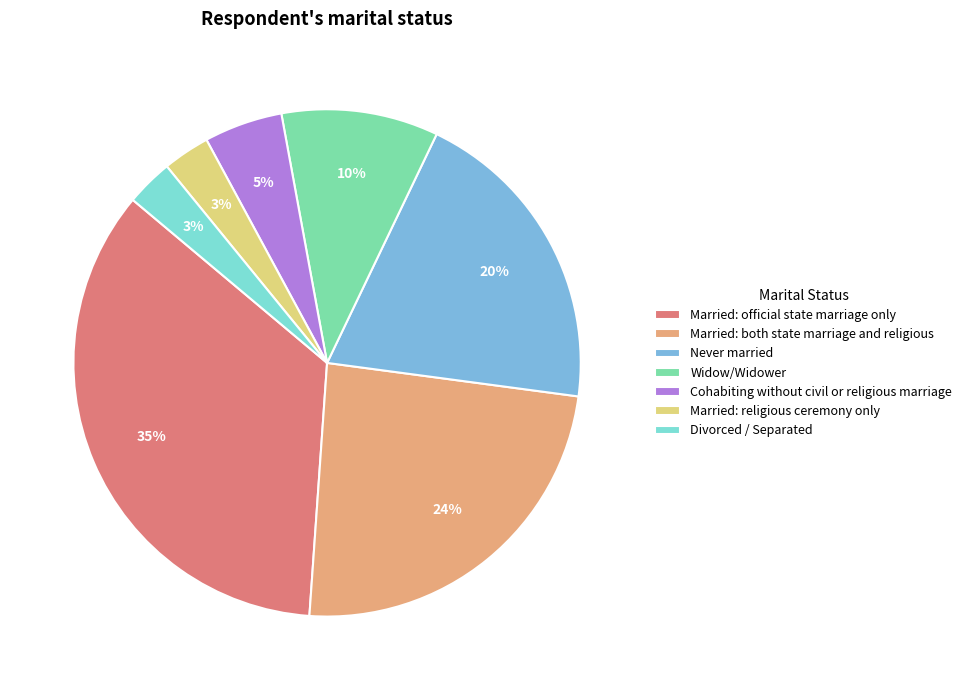

Do Married: religious ceremony only and Married: both state marriage and religious together represent more than half of the pie?

No